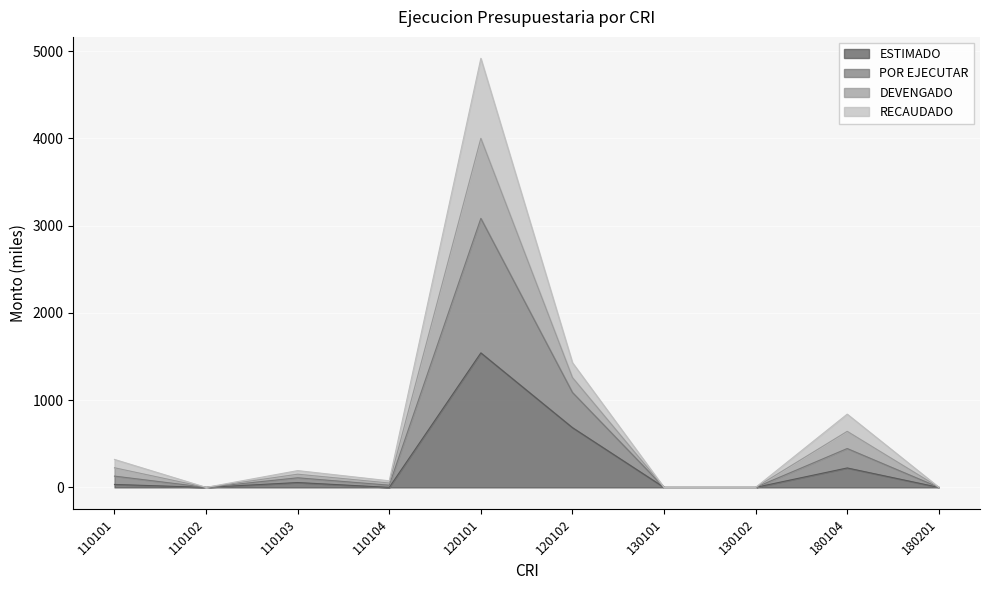

Count the number of categories in the chart.

10